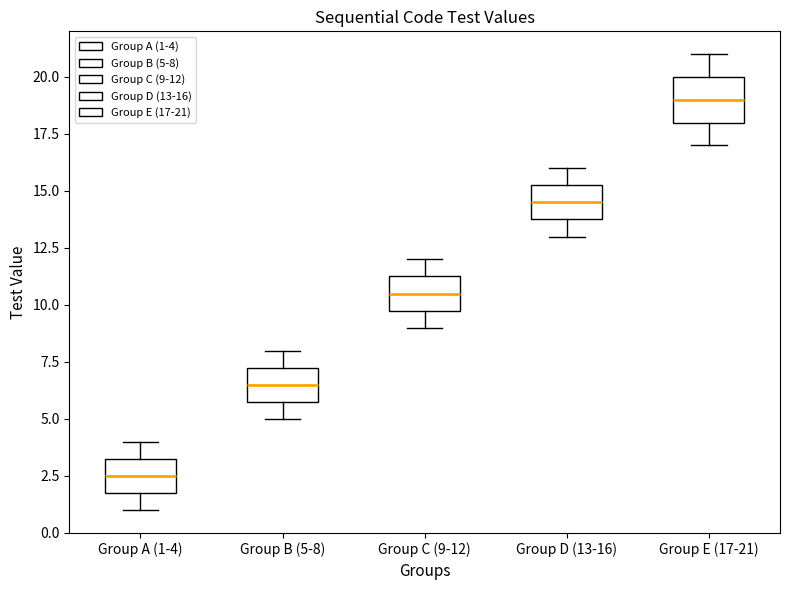

Which box has the lowest median line?

Group A (1-4)